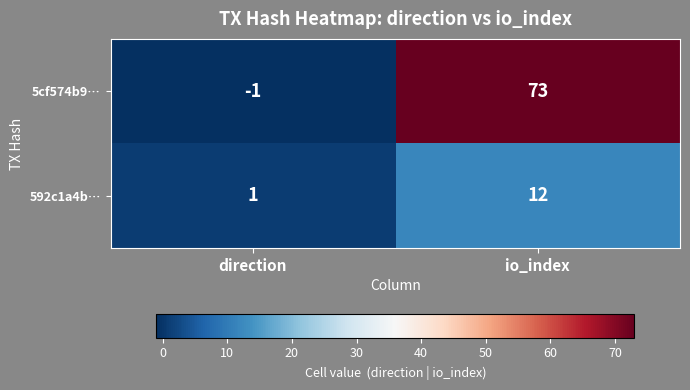

The value of 592c1a4b… at direction is 1. True or false?

True